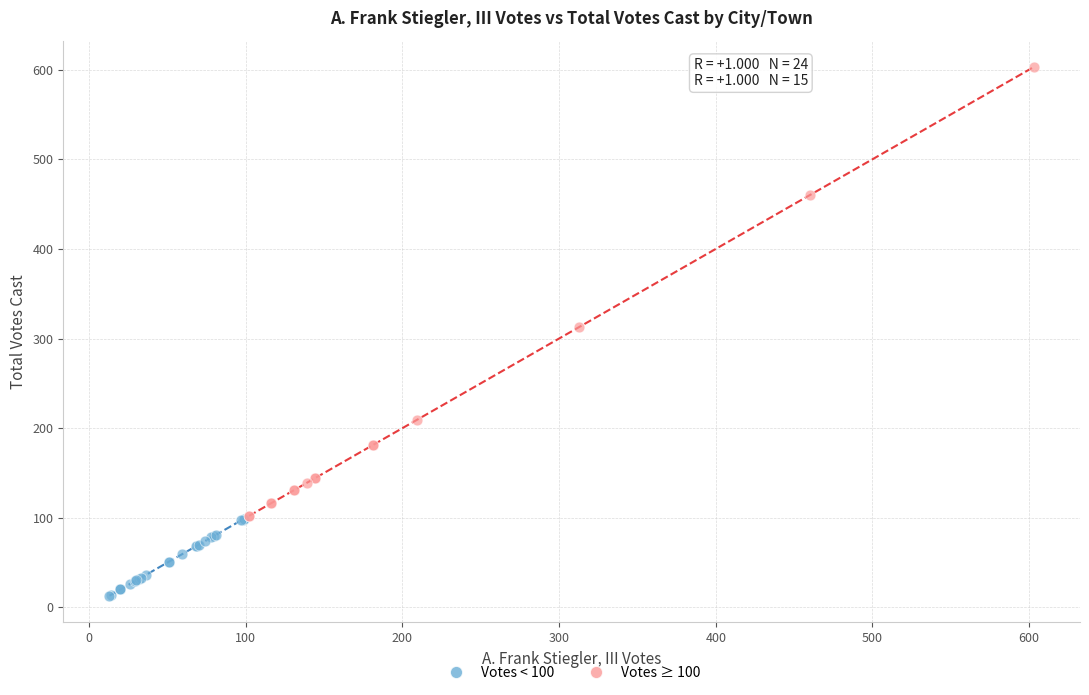

Which series reaches the maximum Y coordinate?

Votes ≥ 100